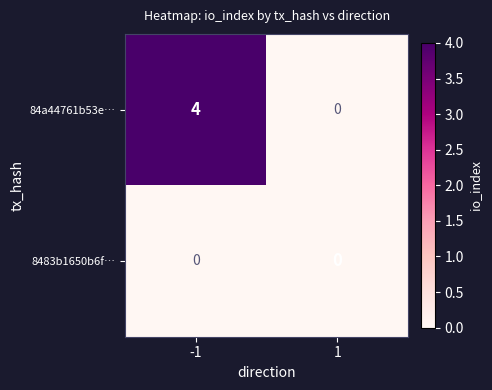

Which series has the widest spread of values?

84a44761b53e…